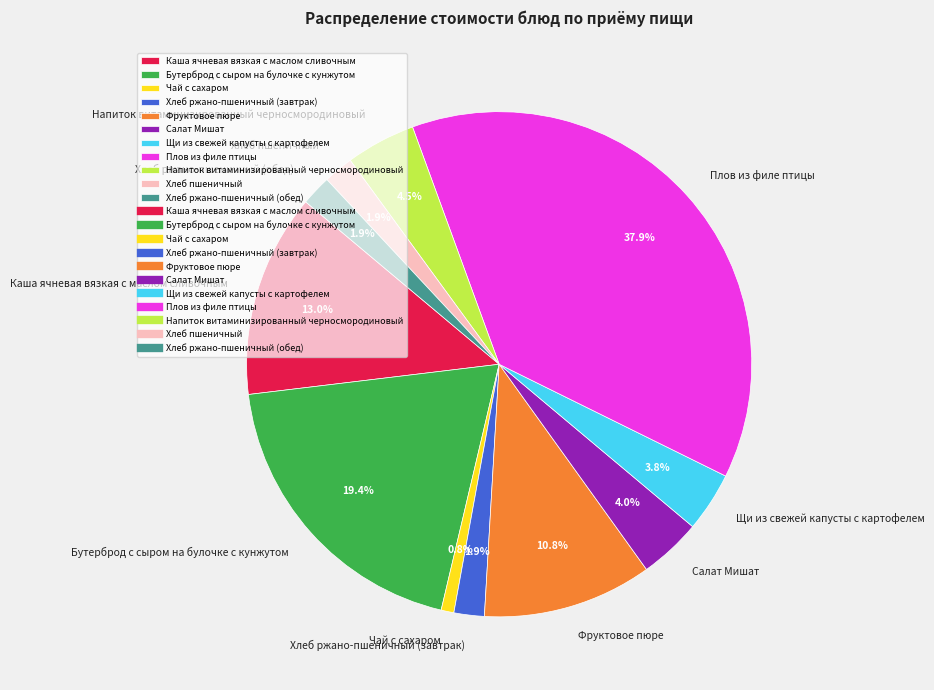

What is the smallest slice in the pie chart?

Чай с сахаром